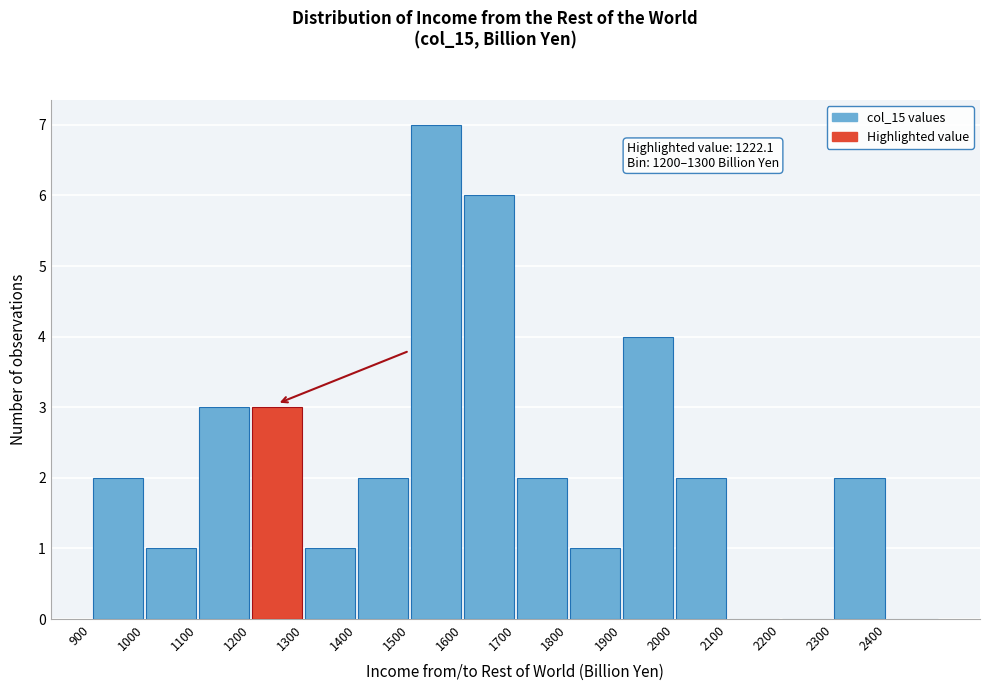

Which range on the x-axis has the tallest bar?

1500 to 1600